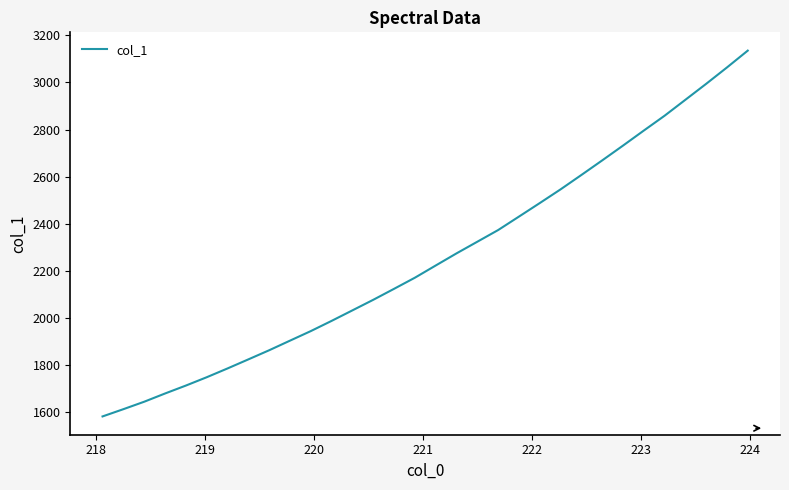

What is the maximum value shown in the chart?

3135.2